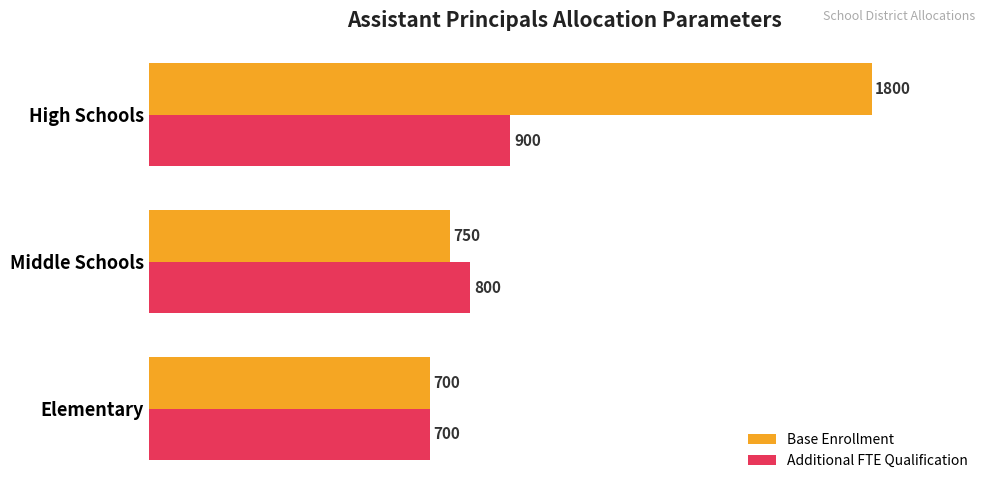

What are all the series names shown in the legend?

Base Enrollment, Additional FTE Qualification